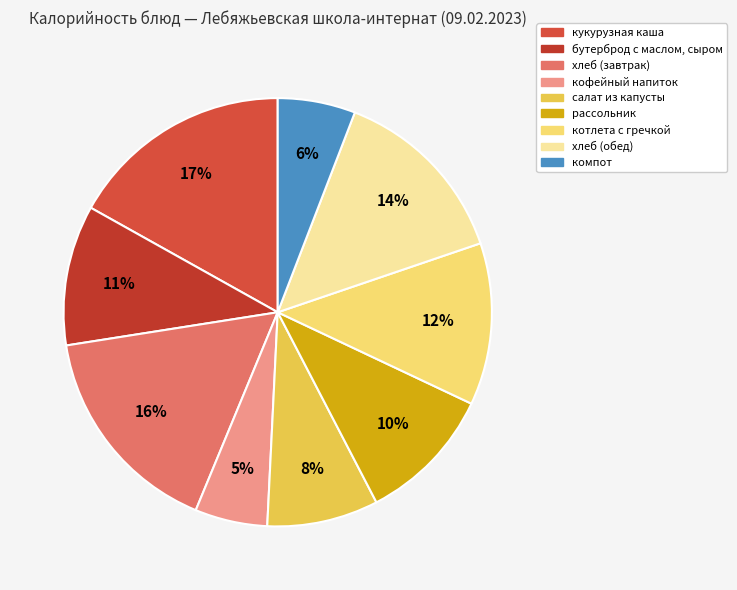

Rank the categories by value from highest to lowest.

кукурузная каша, хлеб (завтрак), хлеб (обед), котлета с гречкой, бутерброд с маслом, сыром, рассольник, салат из капусты, компот, кофейный напиток